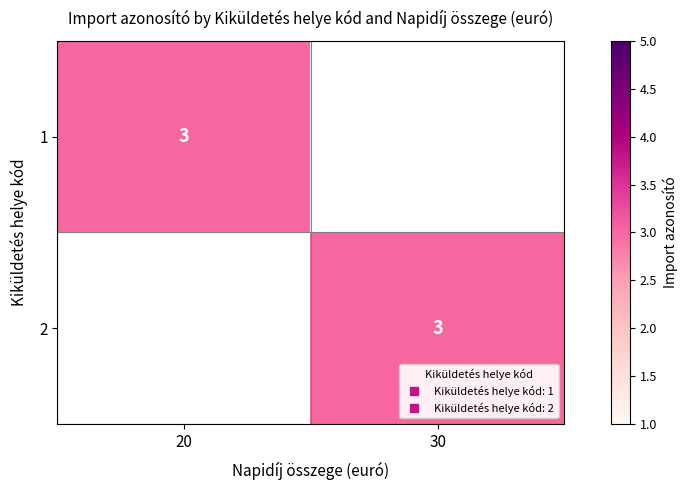

Rank the categories by 1 value from highest to lowest.

20, 30